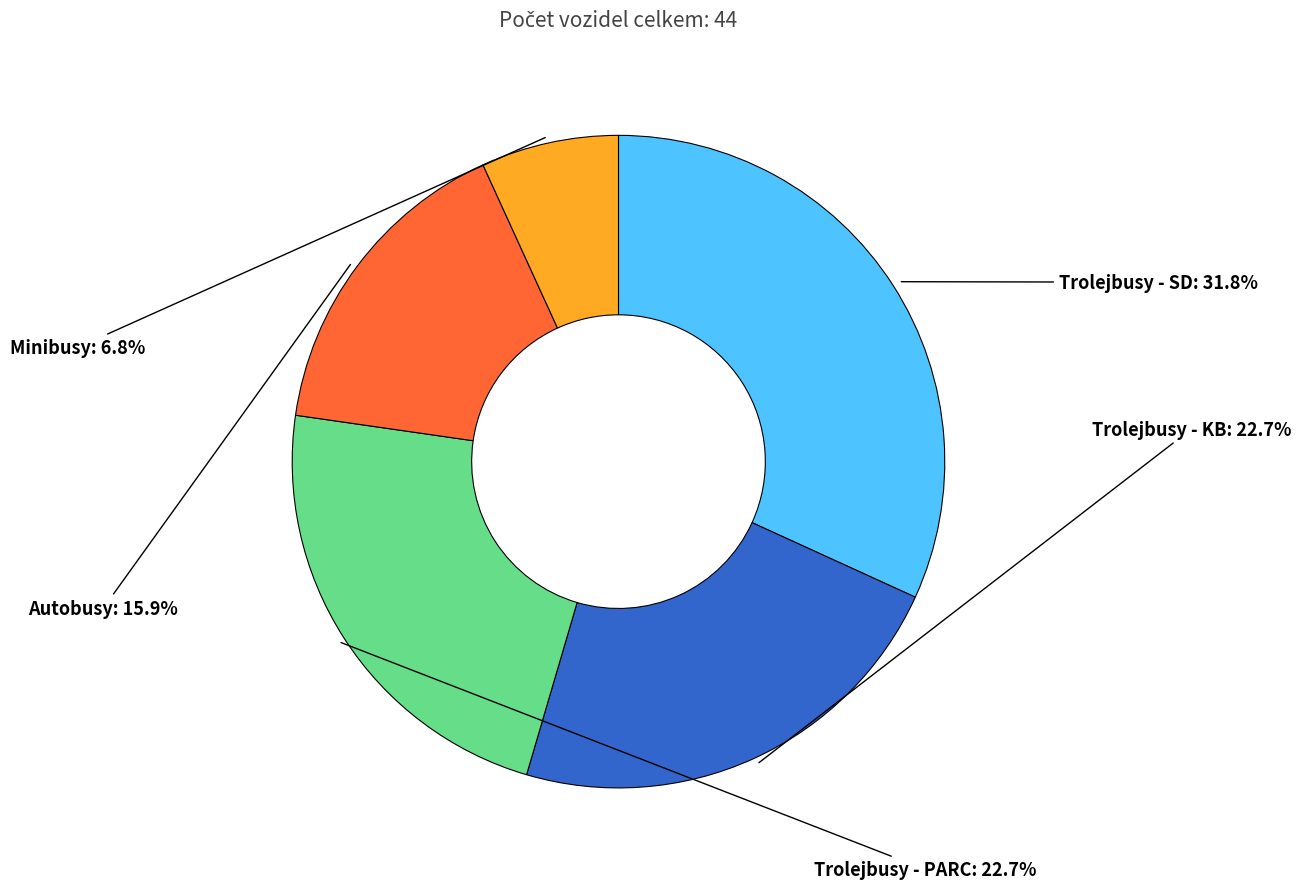

Is there a majority slice in this chart?

No